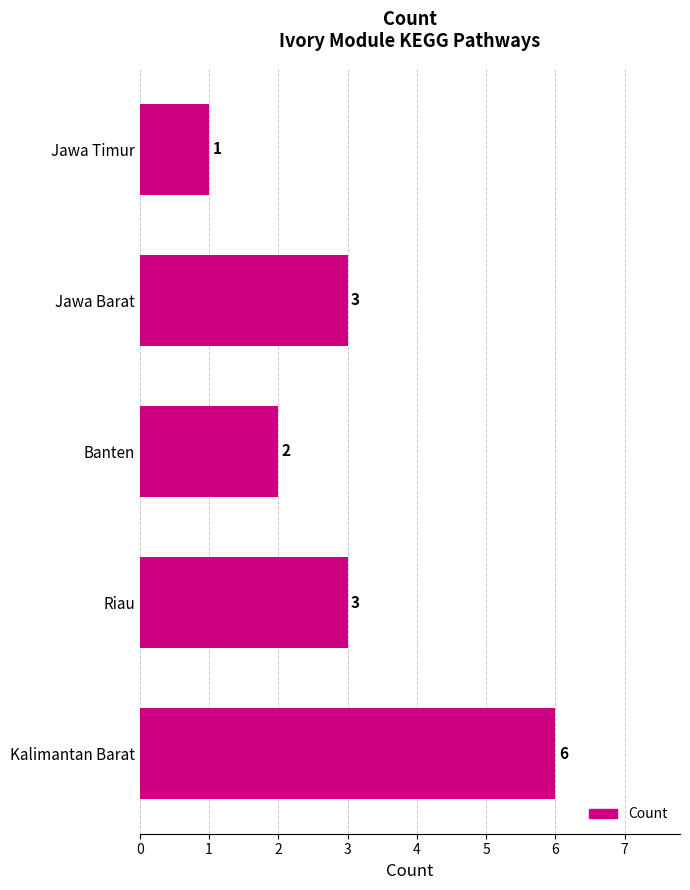

How many distinct data groups are displayed?

1